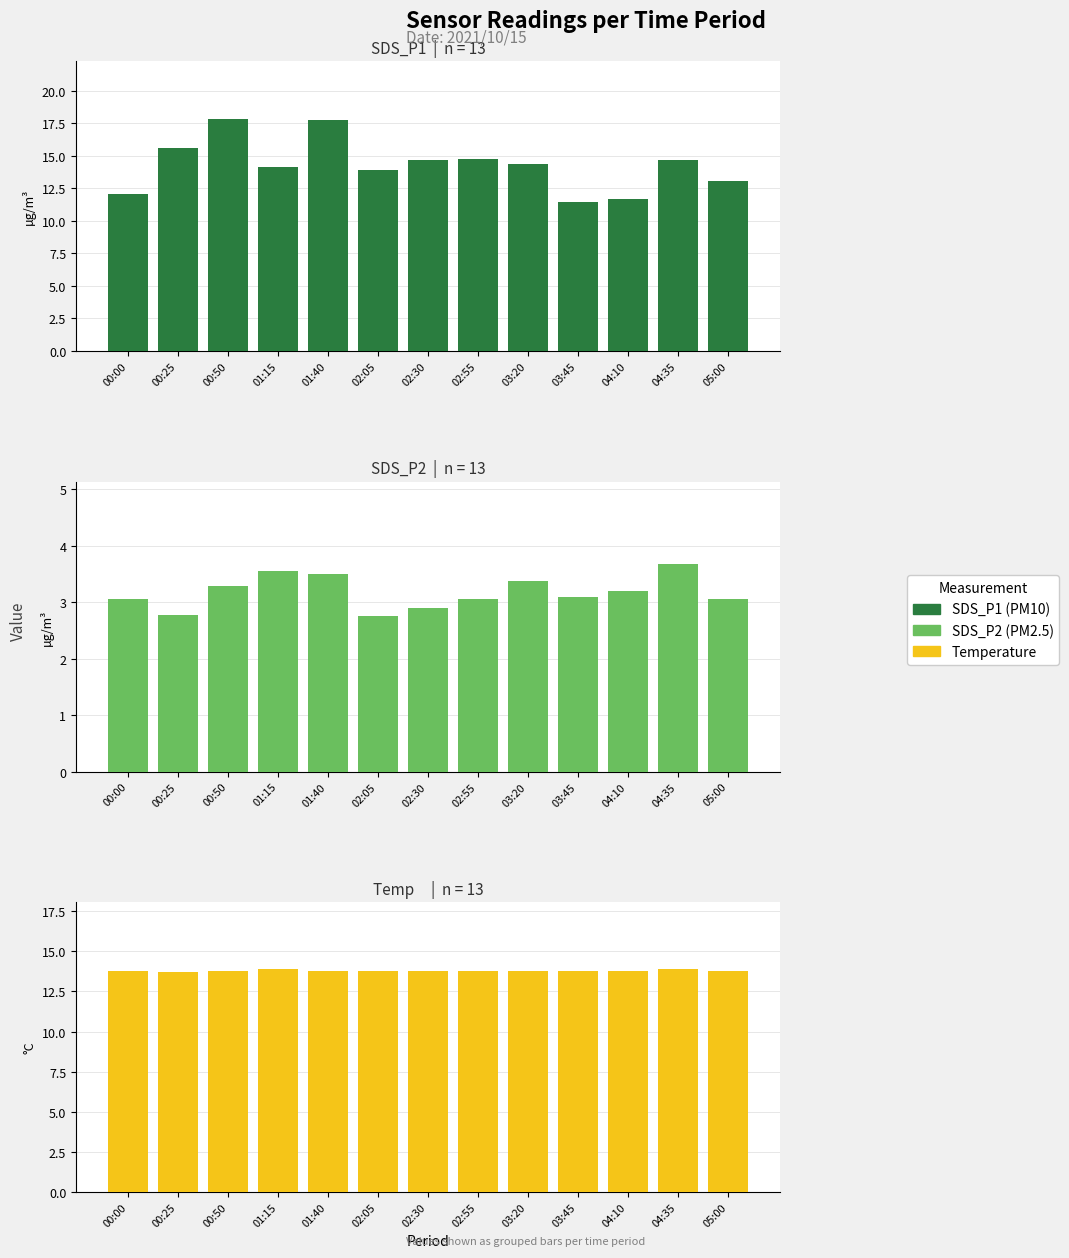

At how many categories does at least one series exceed 3?

13